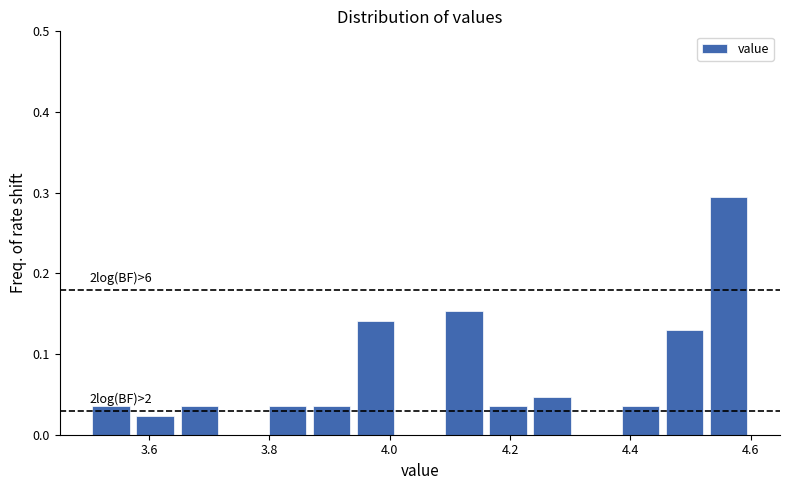

Read against the x-axis, roughly where is the centre of the tallest bar?

4.56